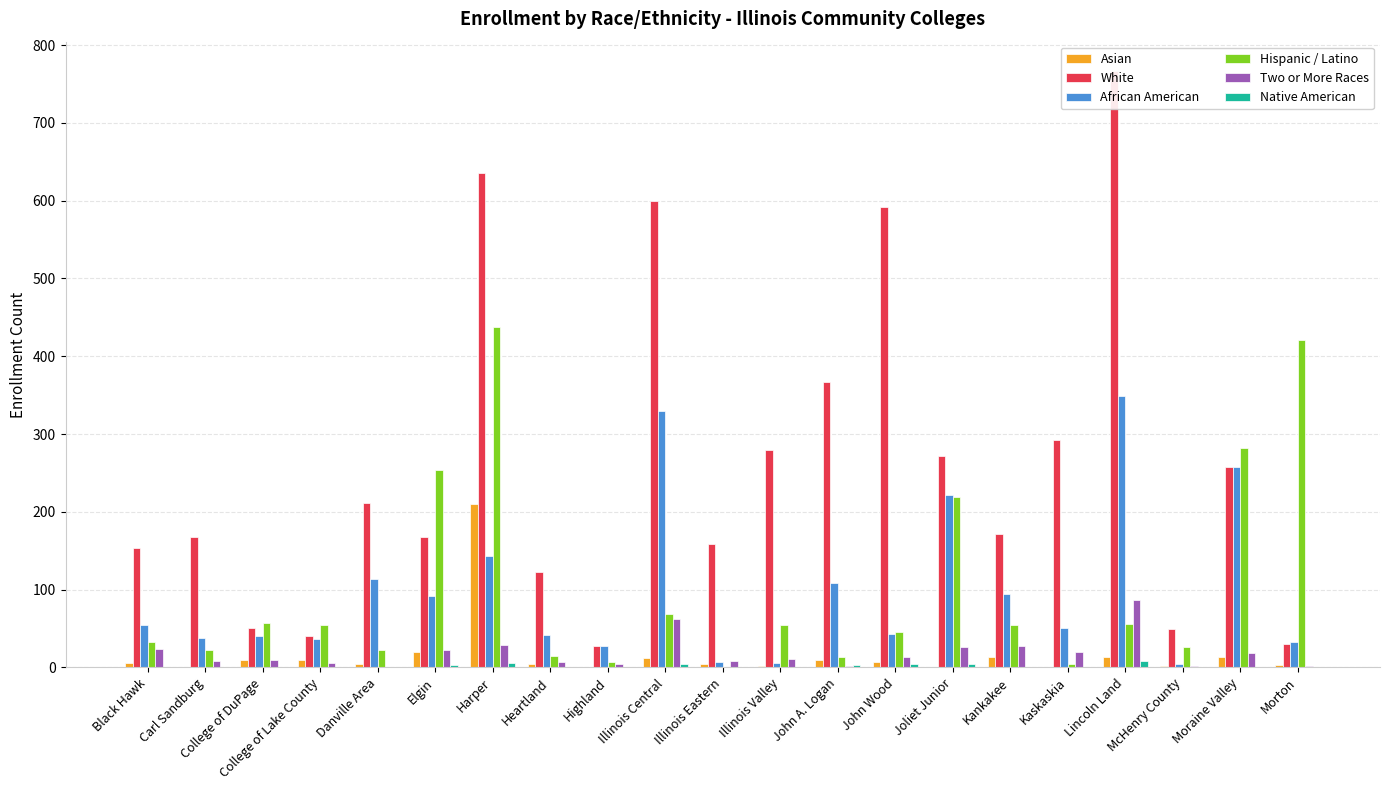

List the series in order of their peak value, highest first.

White, Hispanic / Latino, African American, Asian, Two or More Races, Native American